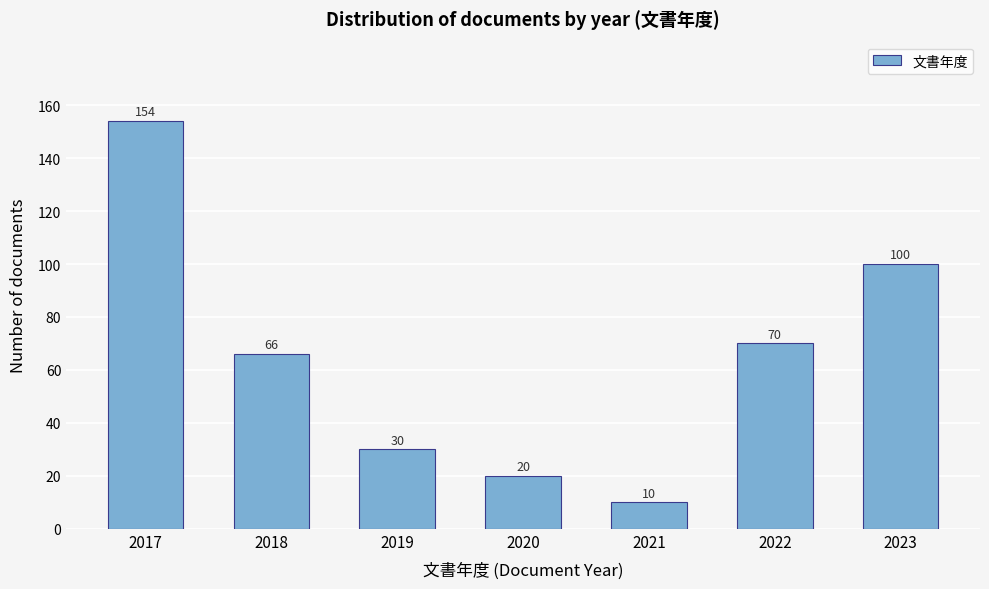

Reading left to right, transcribe all the data shown in this chart.

2017=154	2018=66	2019=30	2020=20	2021=10	2022=70	2023=100